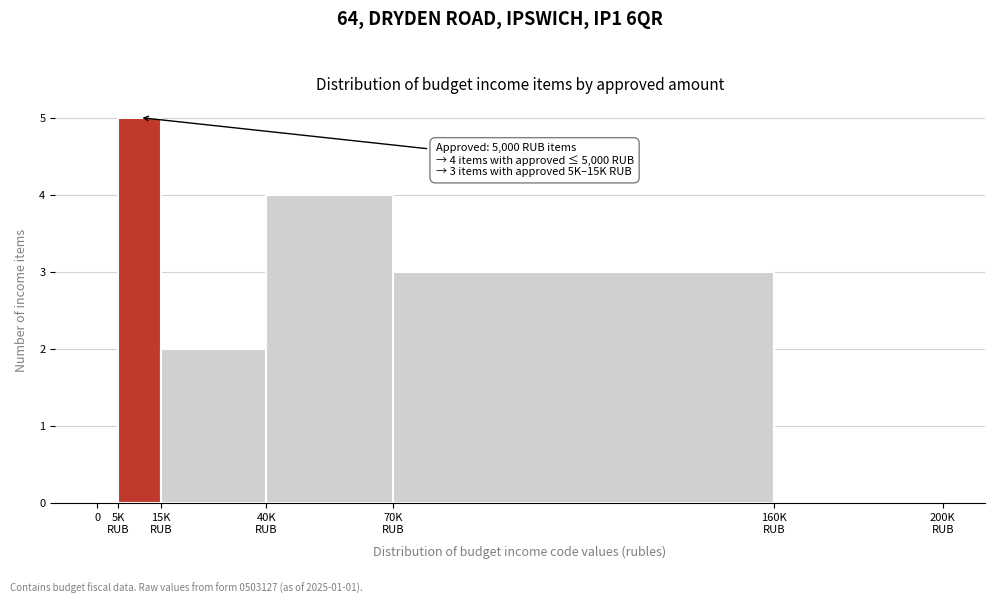

What is the sum of all values?

14